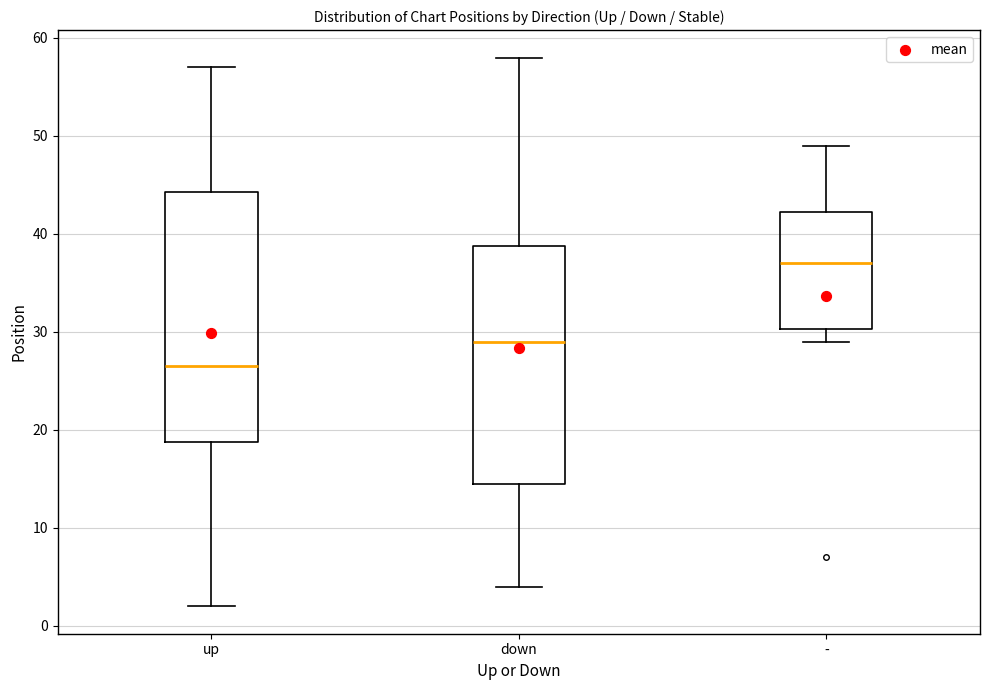

Comparing the boxes themselves (not the whiskers), which one is the tallest?

up